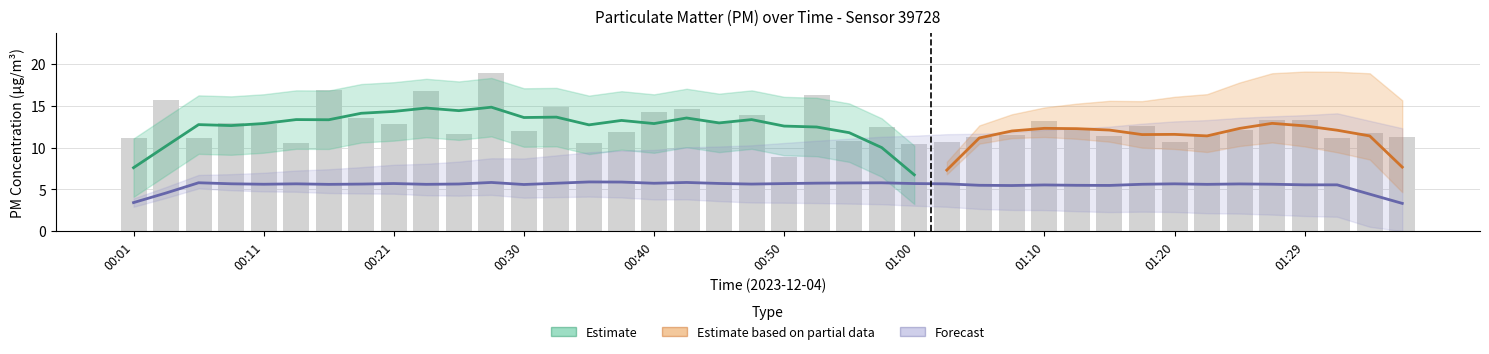

The chart shows a value of 12.9 at 00:08. True or false?

True